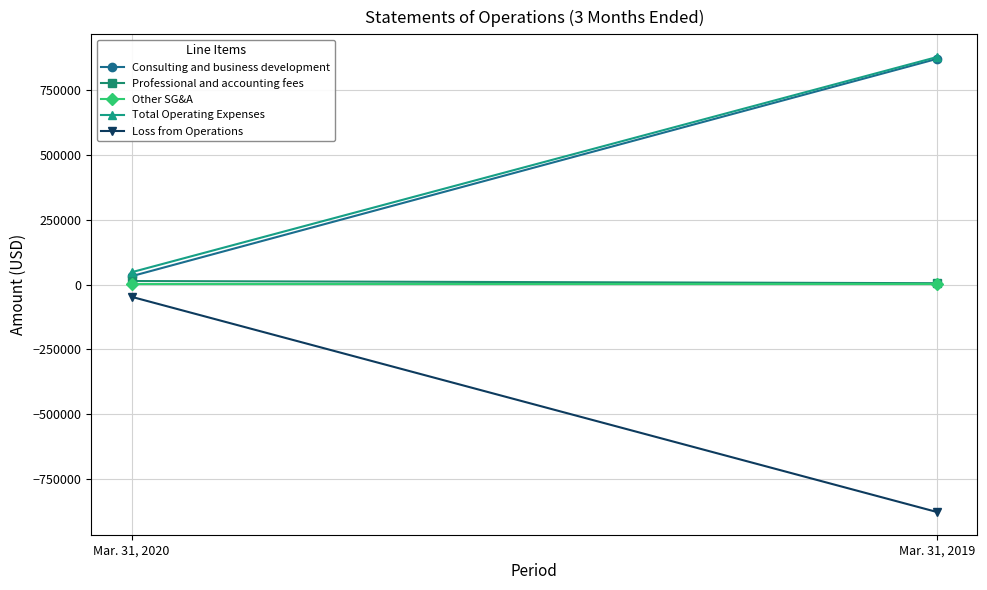

List the series in order of their peak value, lowest first.

Loss from Operations, Other SG&A, Professional and accounting fees, Consulting and business development, Total Operating Expenses